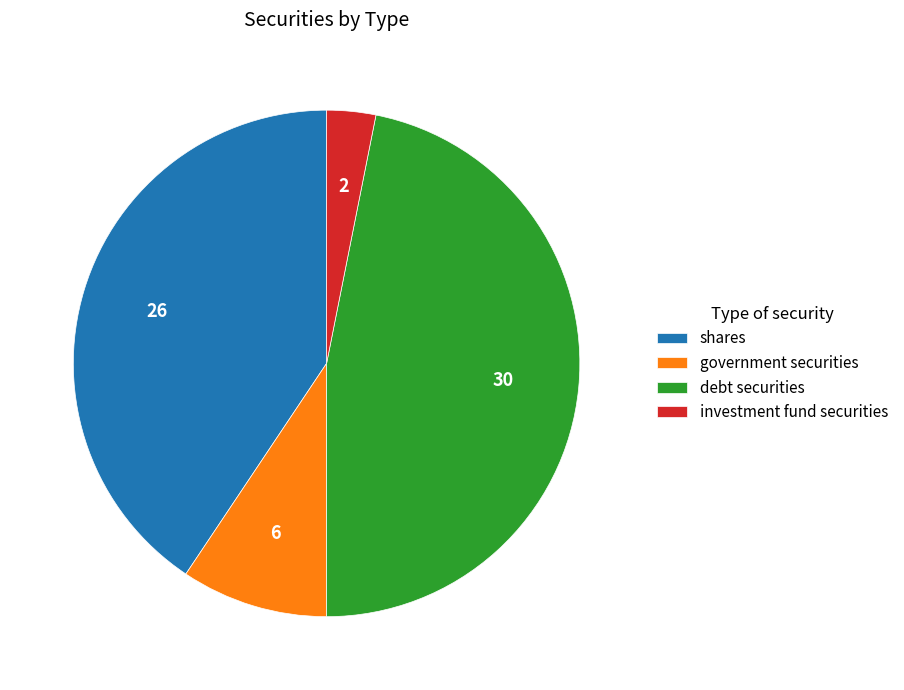

Which category has the biggest portion of the pie?

debt securities